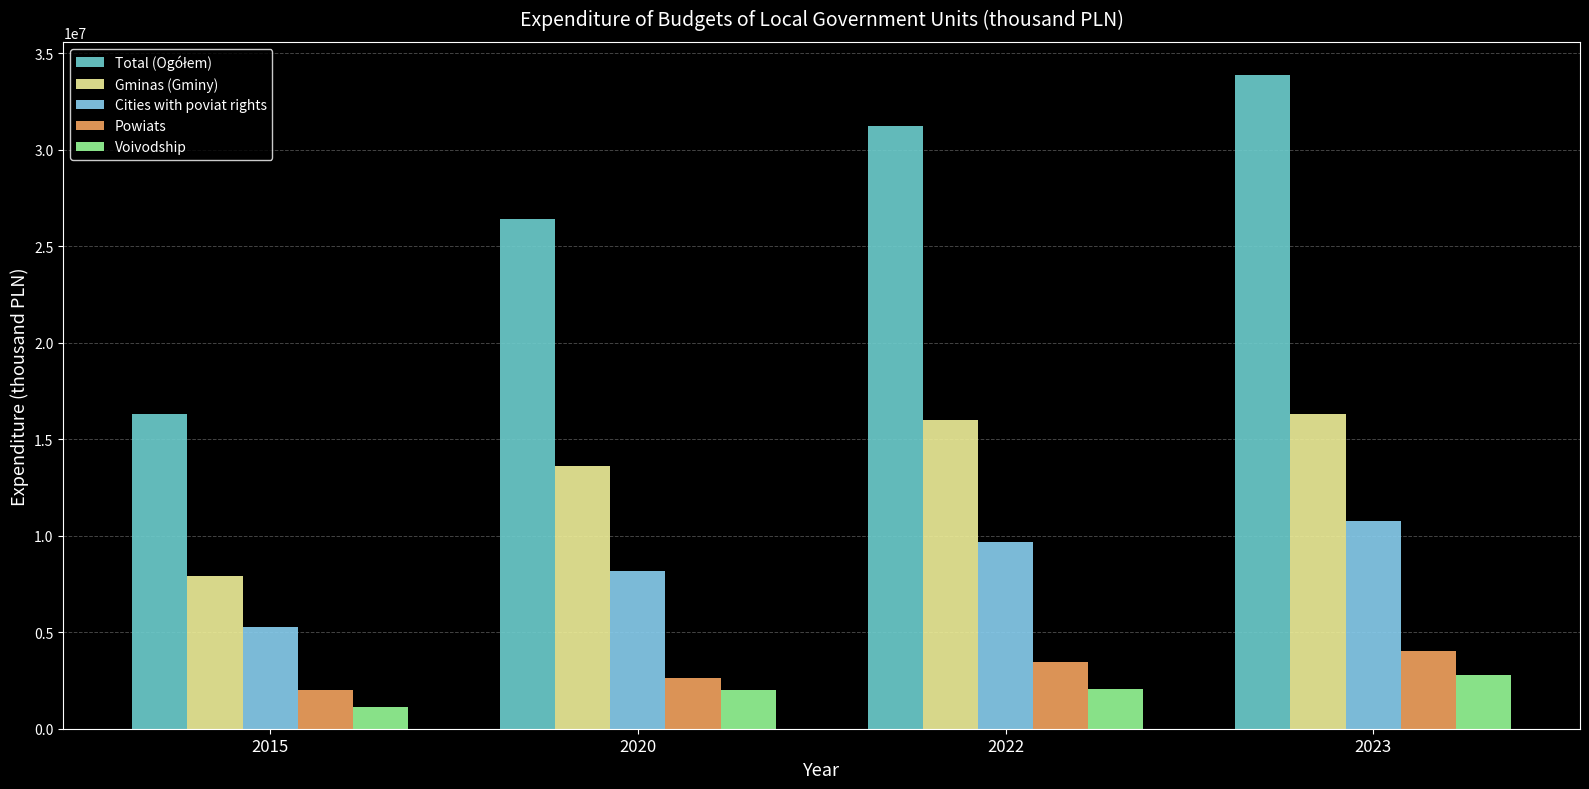

What is the value of the Cities with poviat rights bar at the 1st from the left?

5283534.4